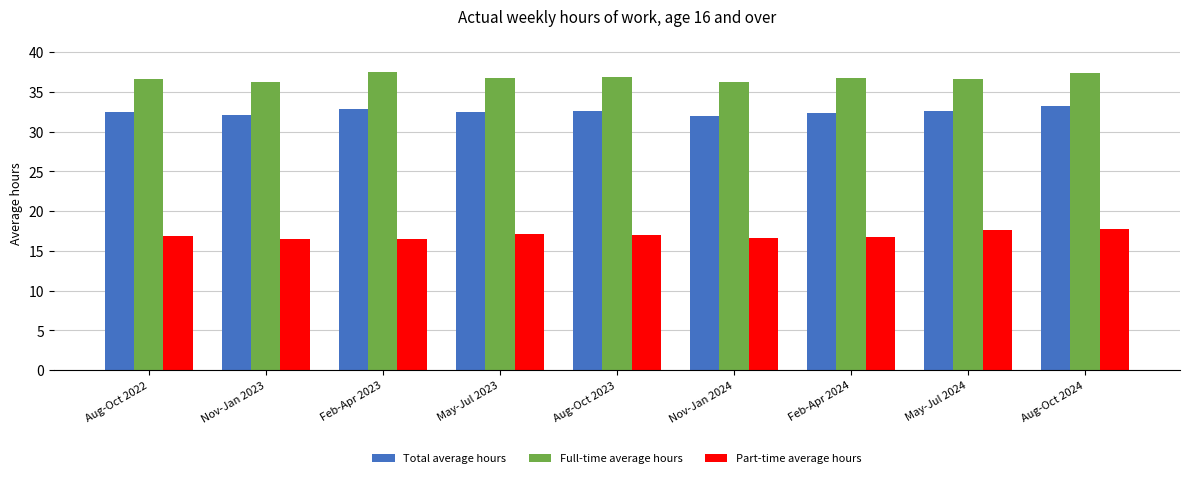

What is the value of the Total average hours bar at the 4th from the left?

32.4